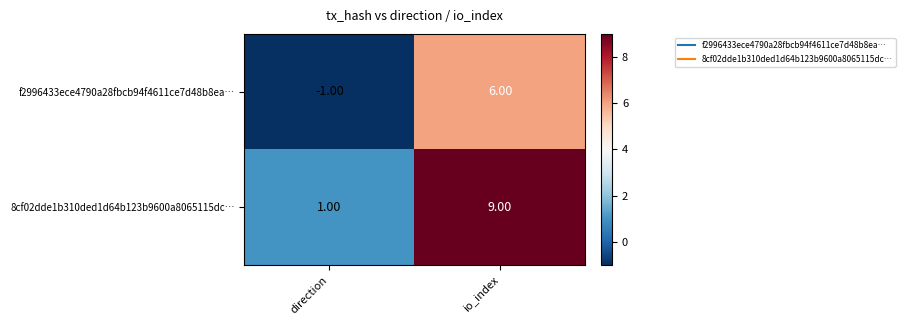

What is the difference between the 8cf02dde1b310ded1d64b123b9600a8065115dc… values at io_index and direction?

8